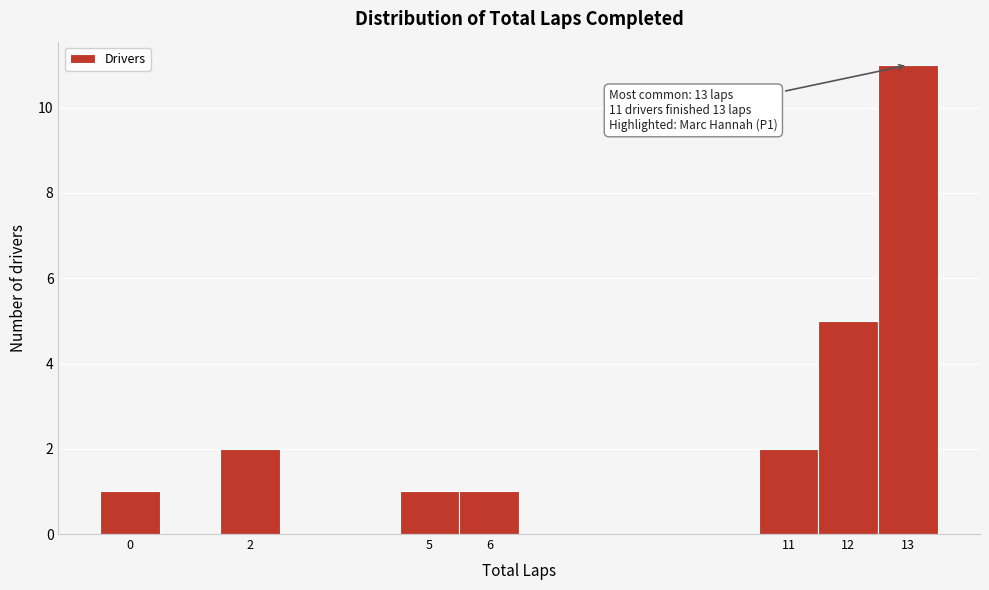

Which range on the x-axis has the tallest bar?

12.5 to 13.5